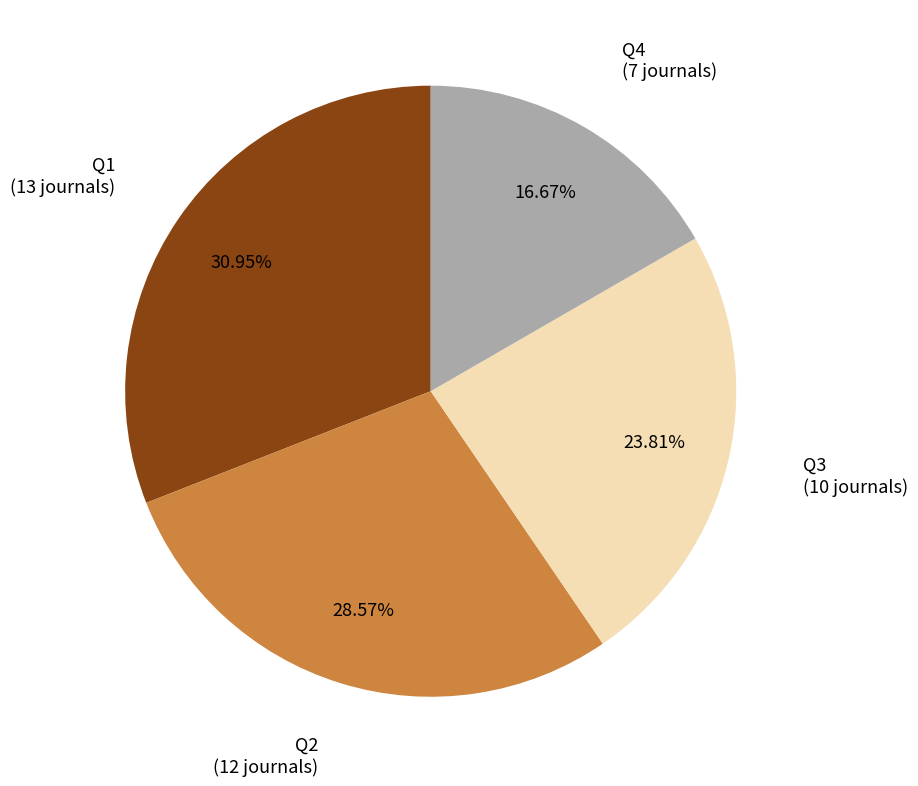

Does any single category account for the majority?

No